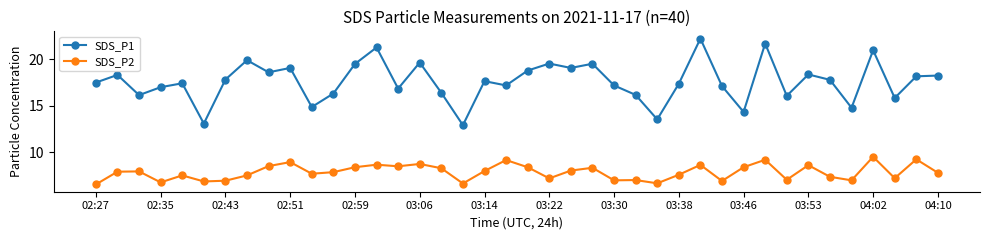

What is the lowest value of the SDS_P2 series?

6.5